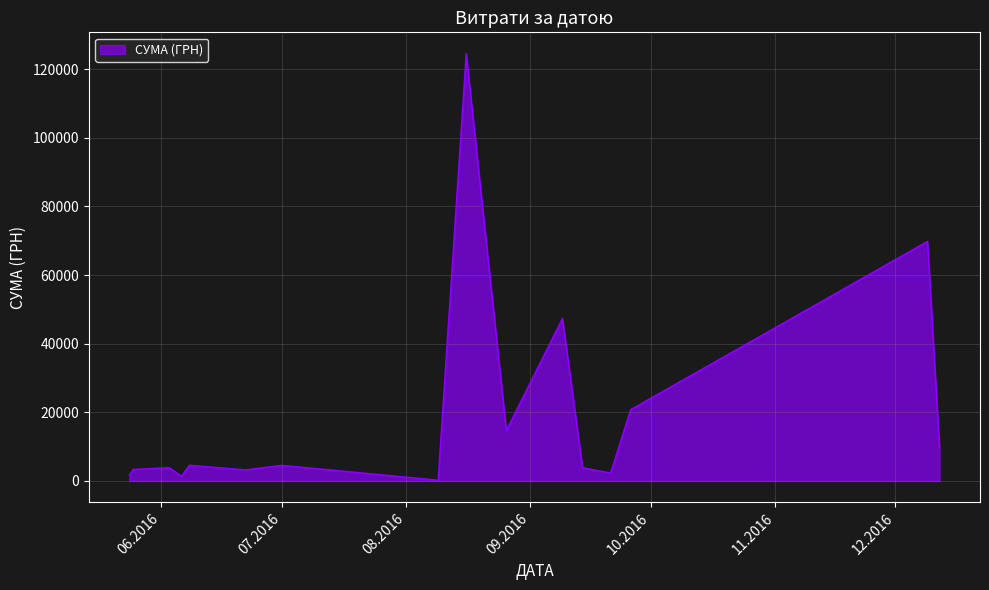

How many lines are shown in the chart?

1